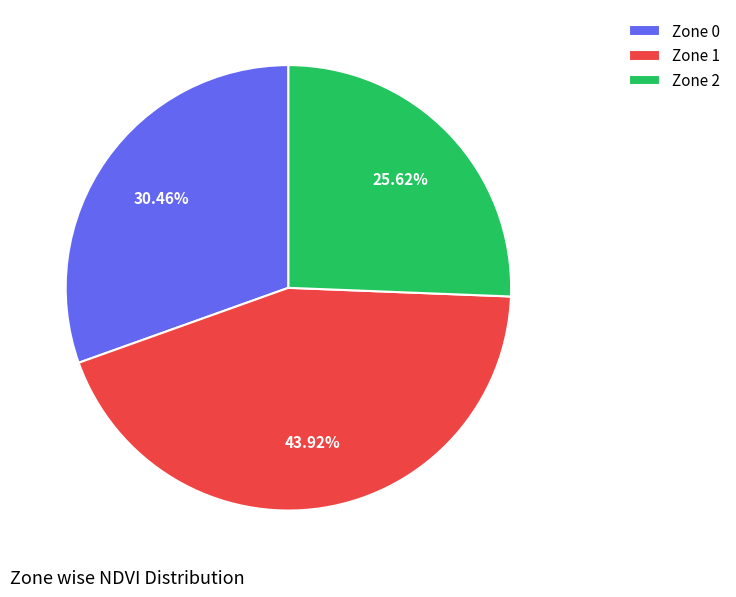

How many slices are in this pie chart?

3